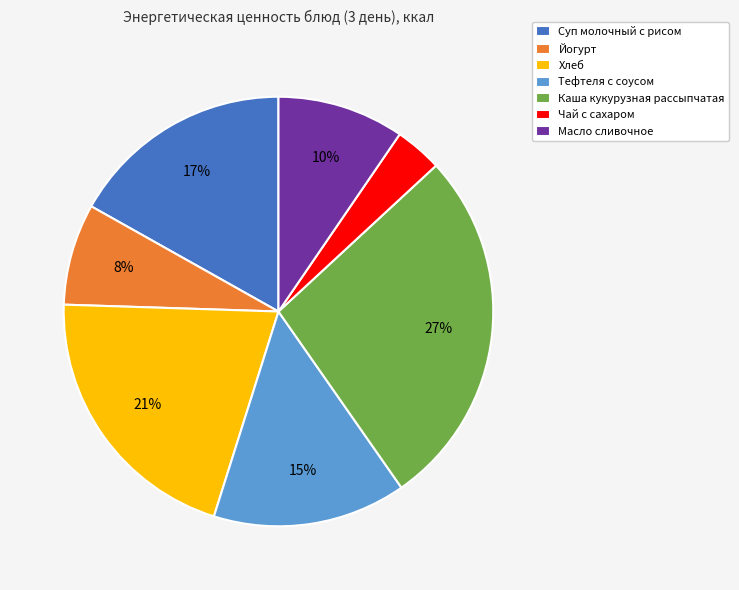

Does any single category account for the majority?

No